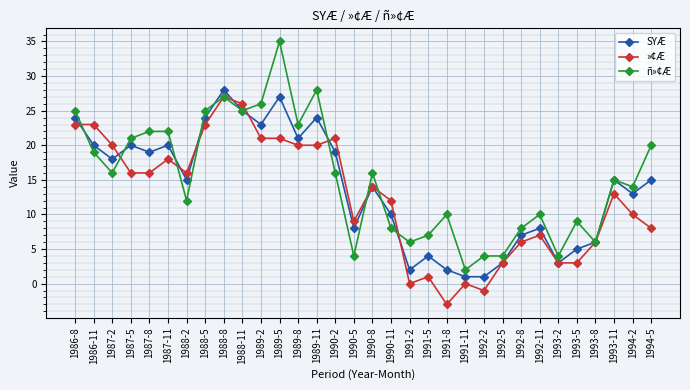

Reading left to right, extract all data points from this chart.

SYÆ: 24	20	18	20	19	20	15	24	28	25	23	27	21	24	19	8	14	10	2	4	2	1	1	3	7	8	3	5	6	15	13	15
»¢Æ: 23	23	20	16	16	18	16	23	27	26	21	21	20	20	21	9	14	12	0	1	-3	0	-1	3	6	7	3	3	6	13	10	8
ñ»¢Æ: 25	19	16	21	22	22	12	25	27	25	26	35	23	28	16	4	16	8	6	7	10	2	4	4	8	10	4	9	6	15	14	20